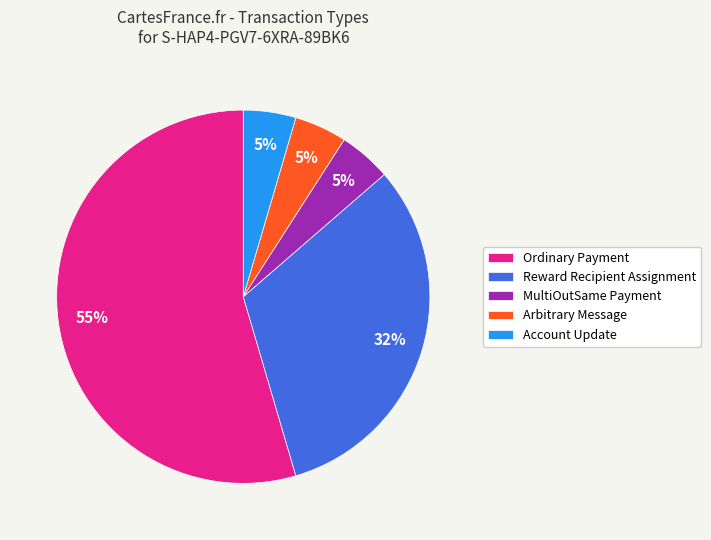

True or false: Reward Recipient Assignment accounts for 32% of the total.

True